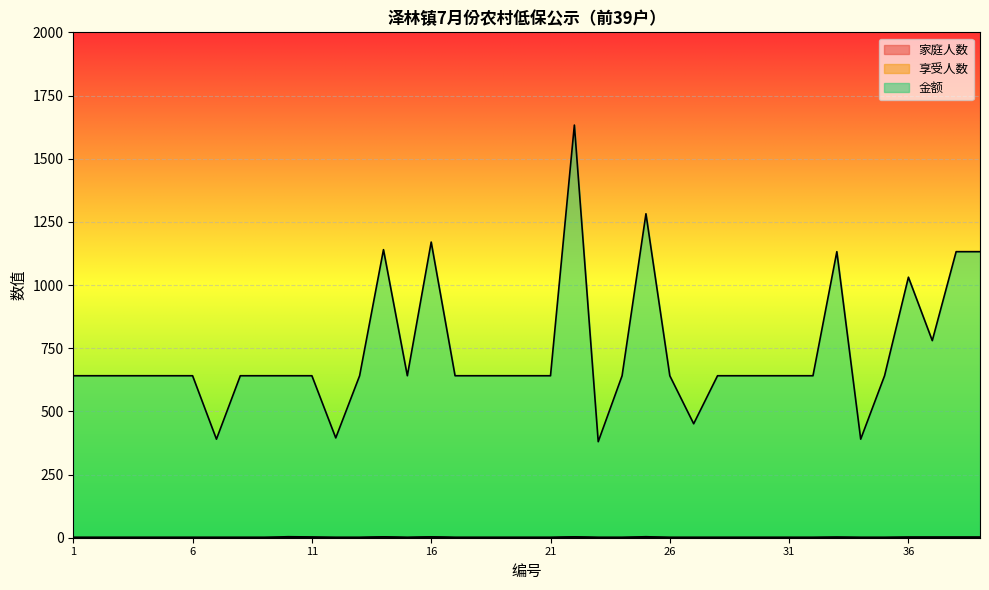

What is the sum of all 享受人数 values?

51